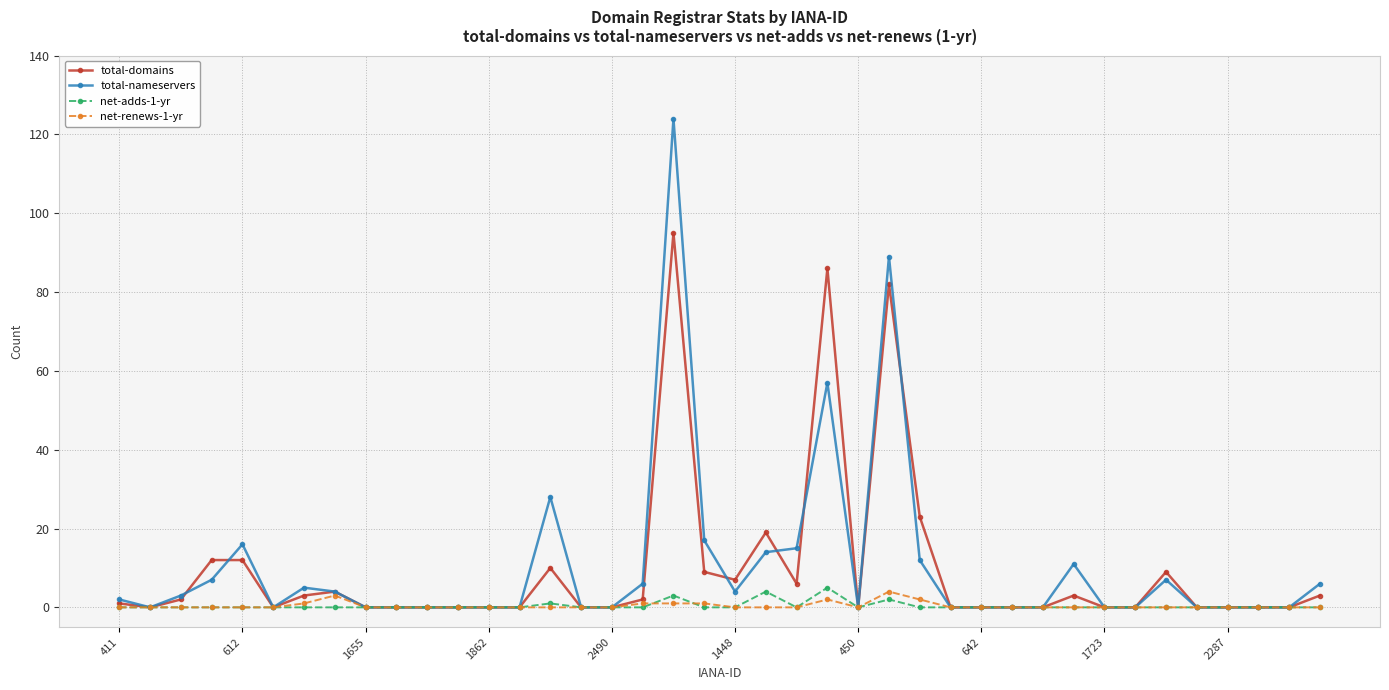

What is the average value of the total-nameservers series?

11